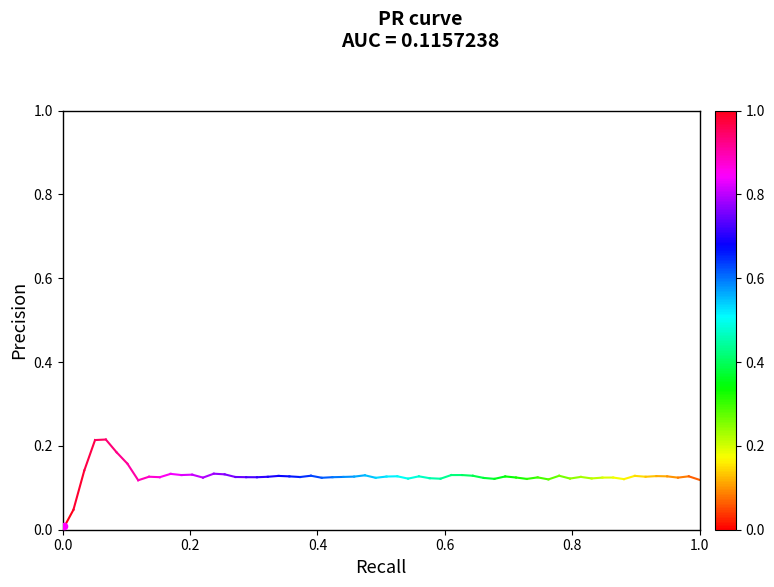

Between 0.2 and 0.0, which is larger?

0.2